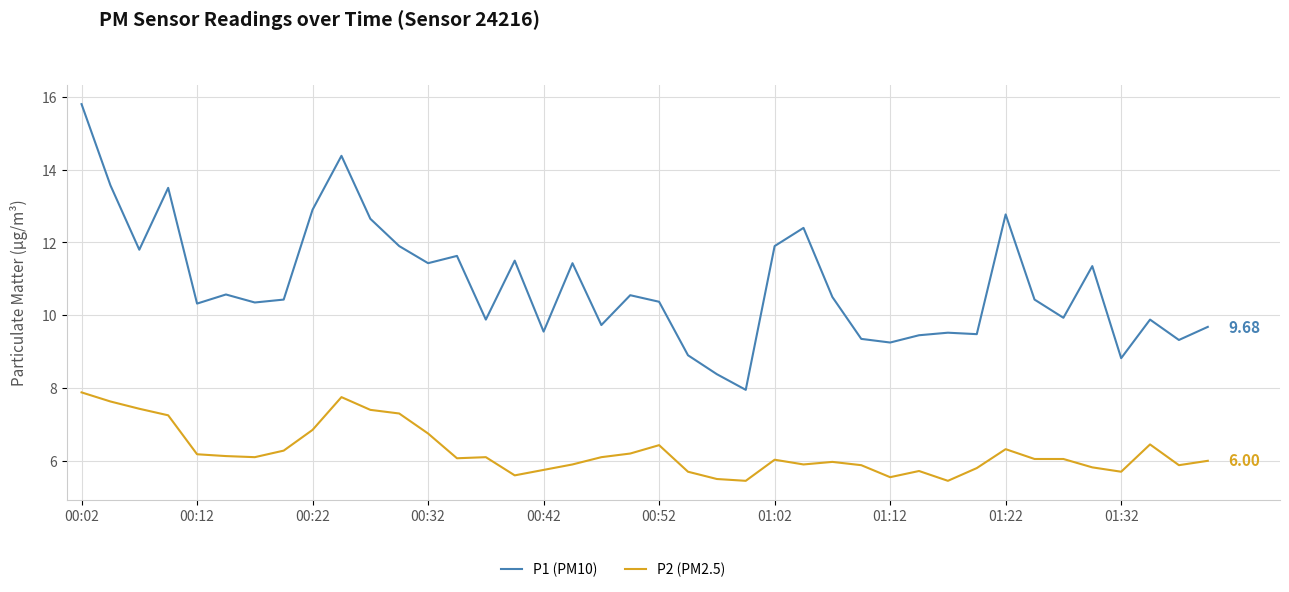

Which series has the largest total across all categories?

P1 (PM10)